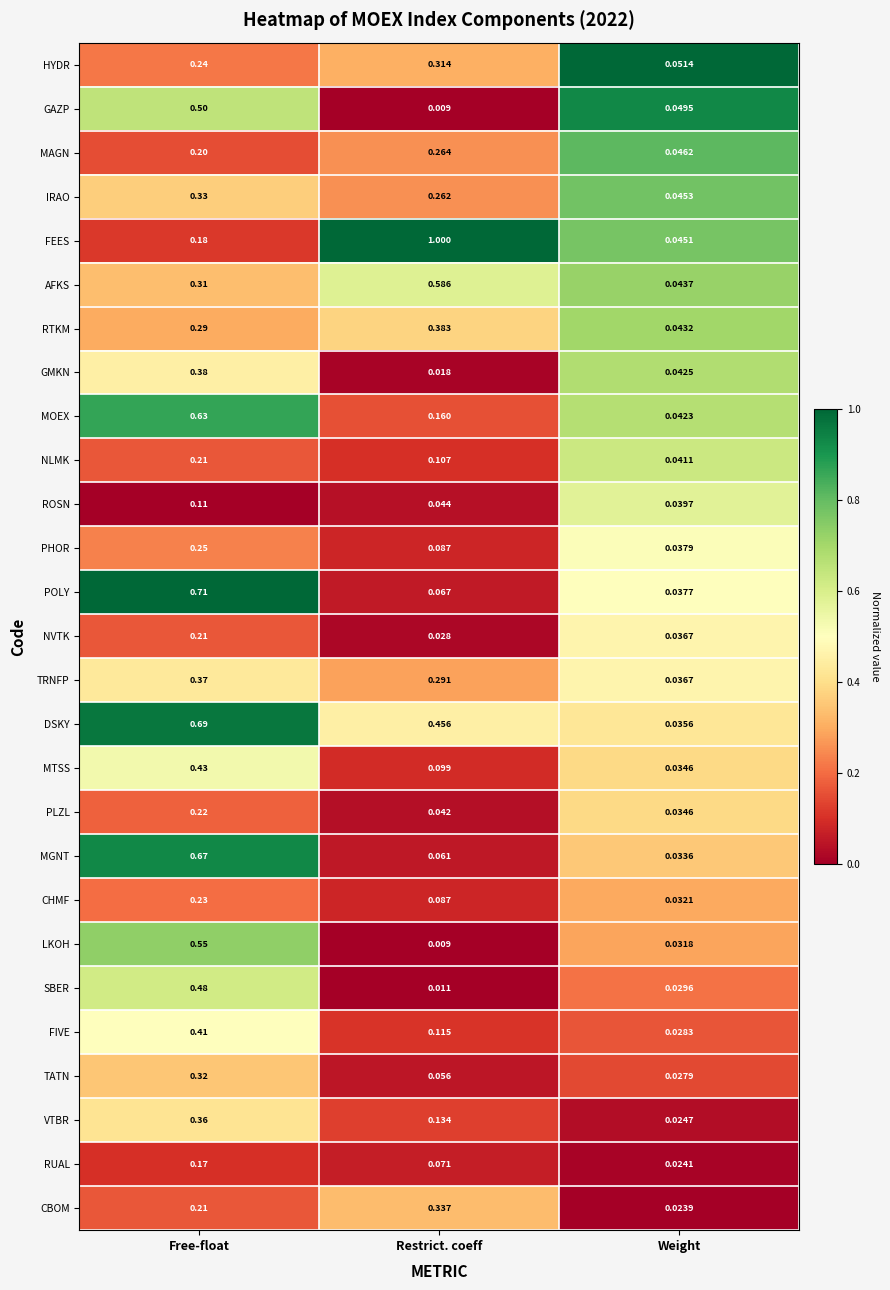

Which series has the largest range (max minus min)?

FEES